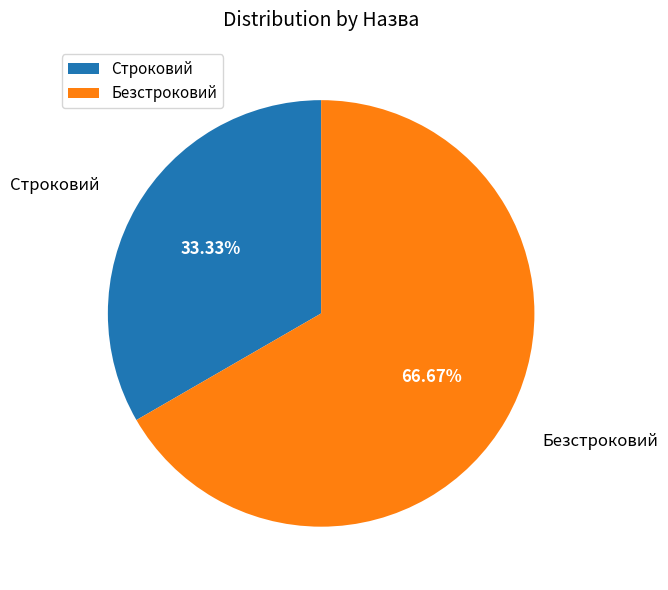

Is the sum of Безстроковий and Строковий greater than half?

Yes